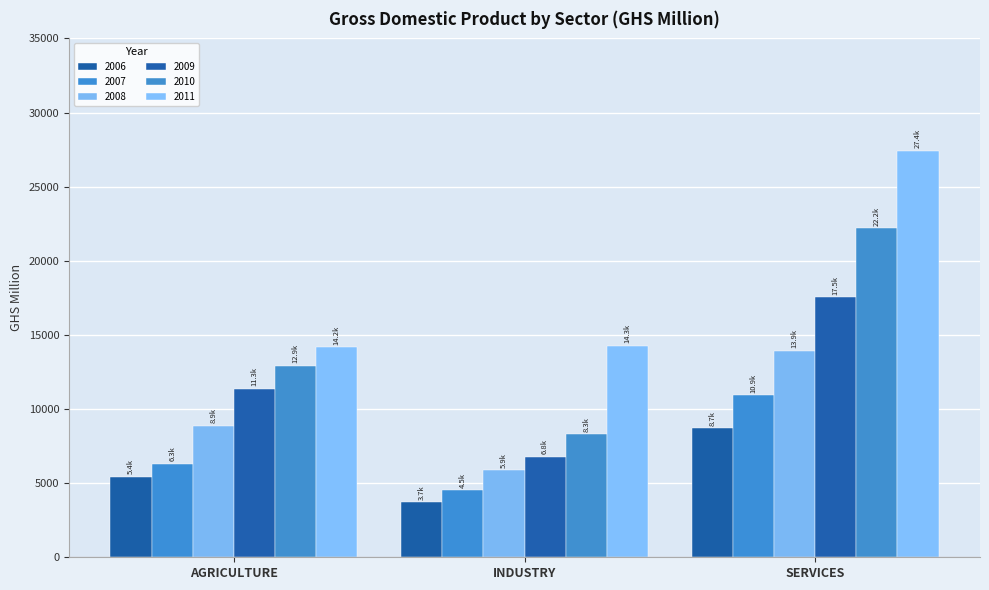

Reading left to right, what are all the values shown in this chart?

2006: 5415.0	3704.3	8690.4
2007: 6319.8	4513.4	10921.6
2008: 8875.0	5854.5	13934.6
2009: 11342.8	6775.7	17543.5
2010: 12909.6	8294.5	22183.6
2011: 14154.8	14274.4	27422.7